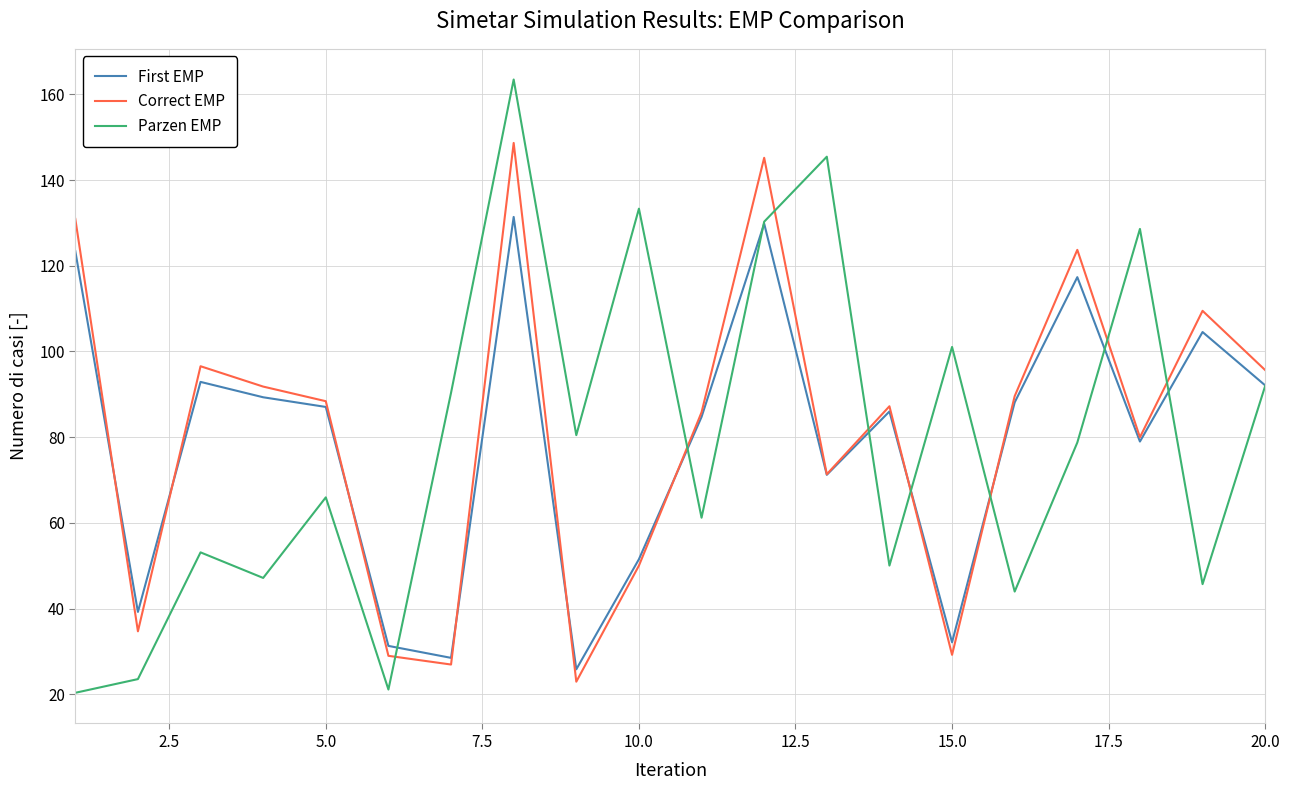

Rank the series by their maximum value, from lowest to highest.

First EMP, Correct EMP, Parzen EMP